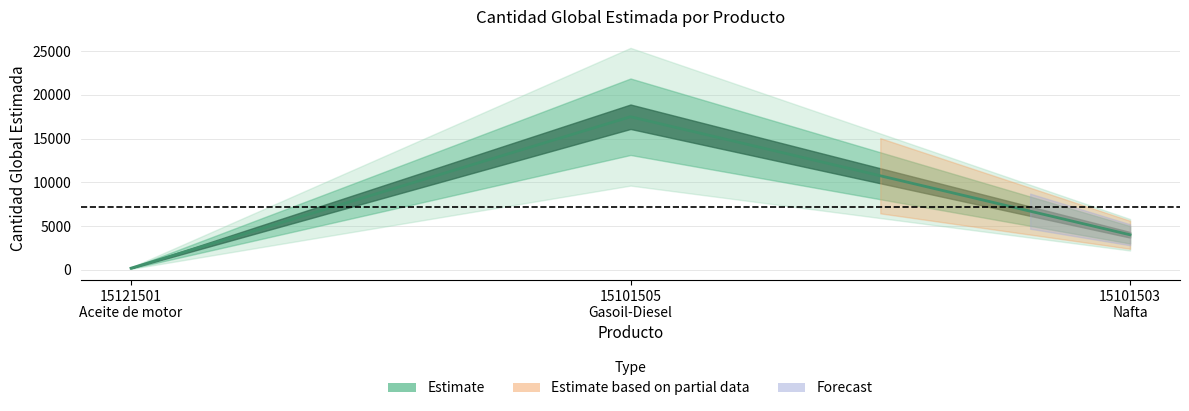

What is the smallest value displayed?

180